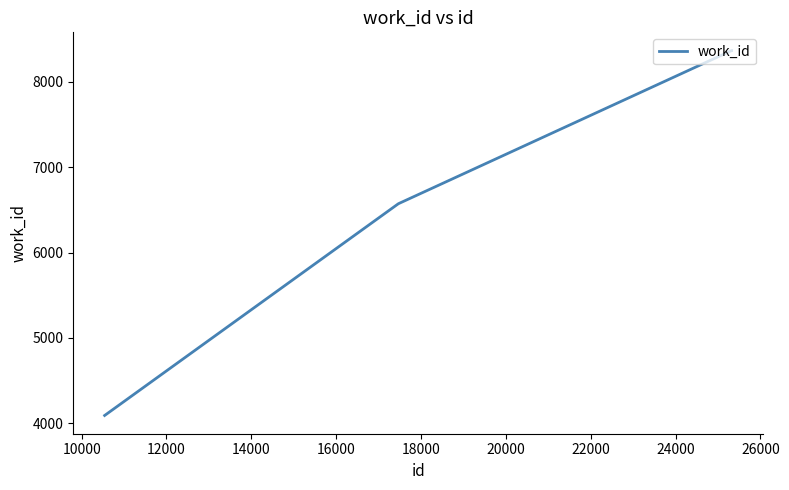

True or false: there are more than 2 points higher than both neighbors.

False